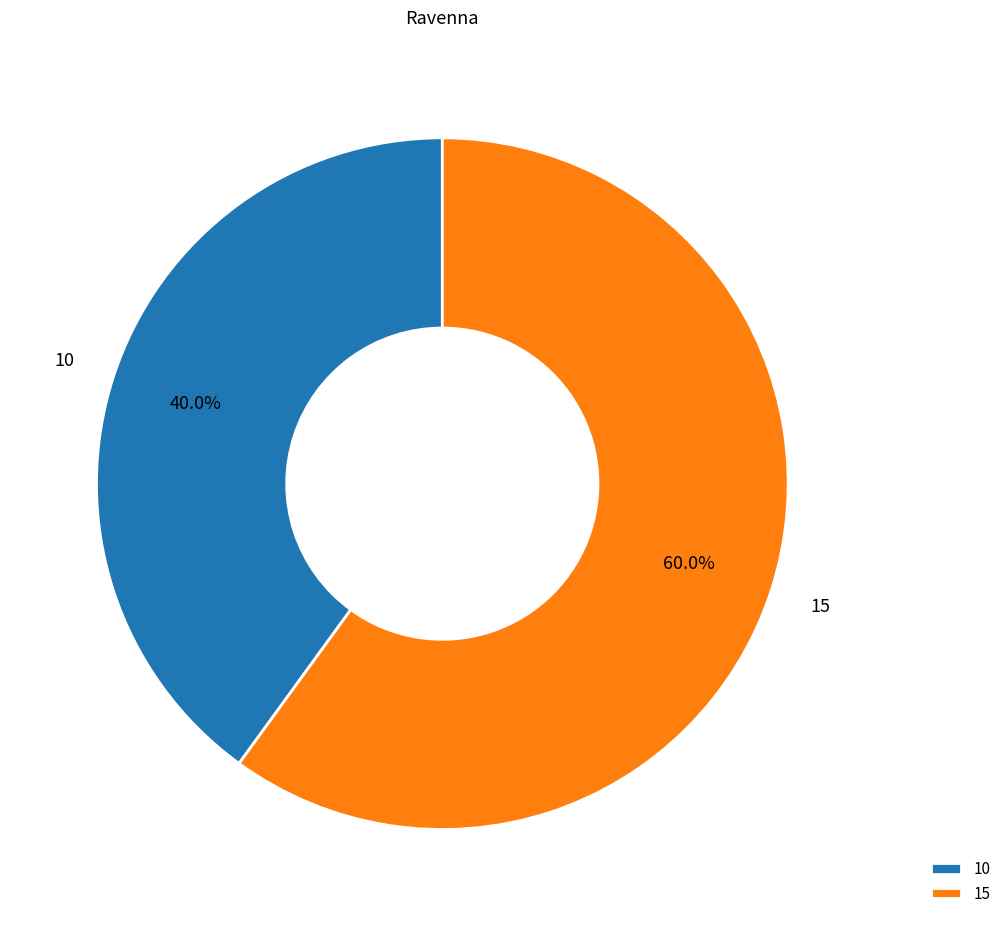

Does 10 represent more than half of the total?

No